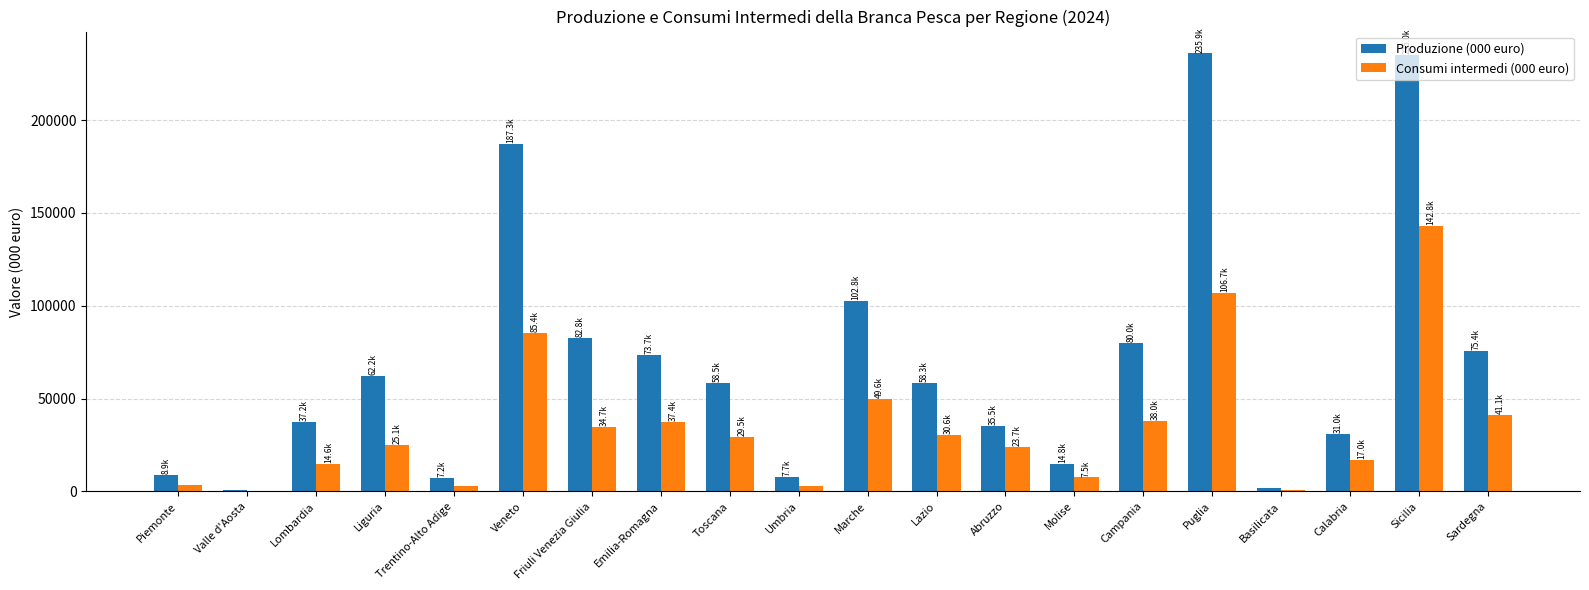

What is the sum of all Produzione (000 euro) values?

1396186.9